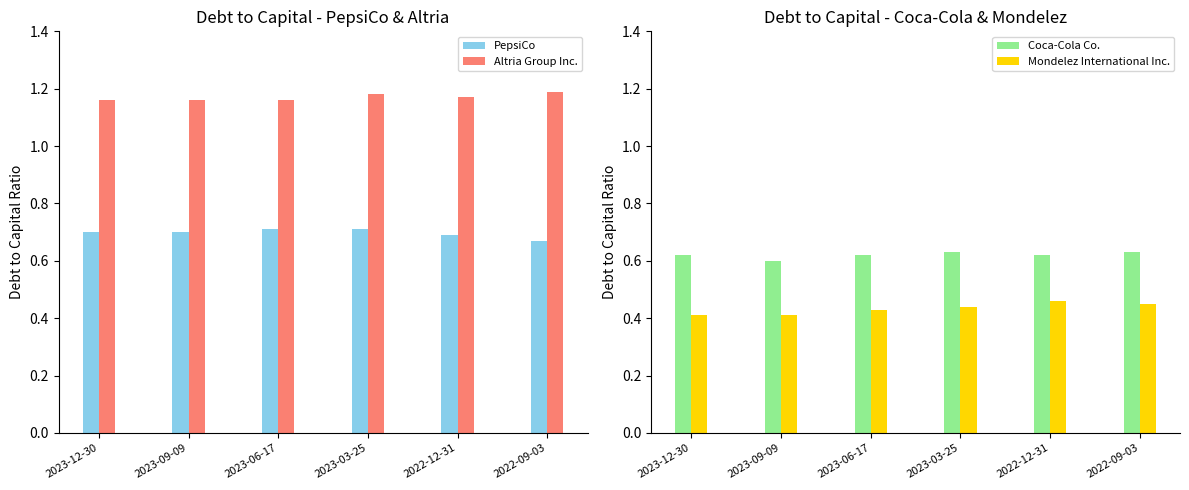

Is the value of Altria Group Inc. at 2023-03-25 greater than the value of PepsiCo at 2023-03-25?

Yes